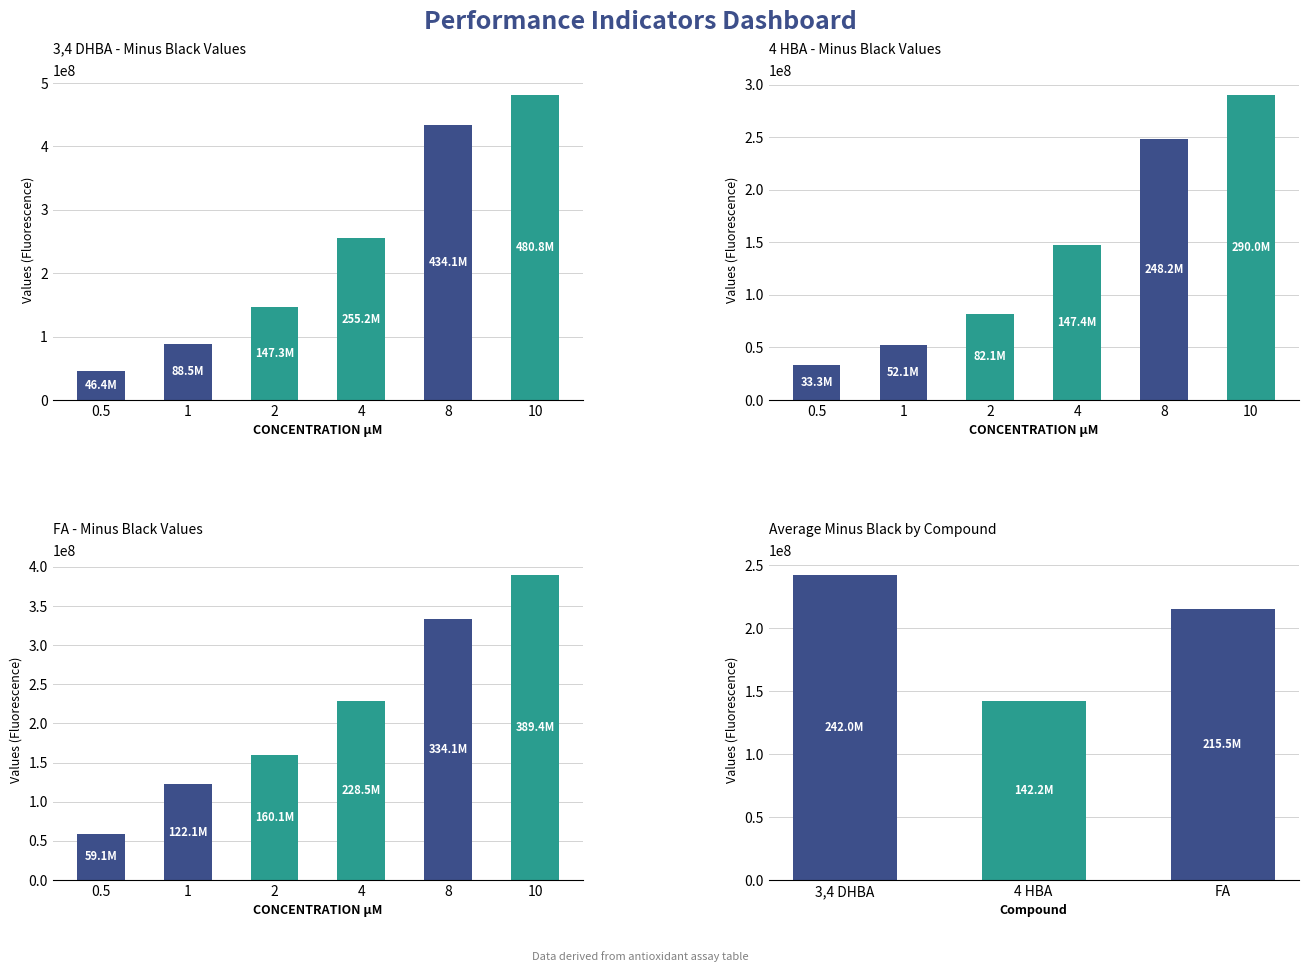

Reading left to right, extract all data points from this chart.

3,4 DHBA: 0.5=46449333.3	1=88501666.7	2=147281333.3	4=255188666.7	8=434097333.3	10=480767666.7
4 HBA: 0.5=33343000.0	1=52138333.3	2=82063000.0	4=147374666.7	8=248224000.0	10=289981000.0
FA: 0.5=59085333.3	1=122149666.7	2=160085333.3	4=228489333.3	8=334056333.3	10=389375000.0